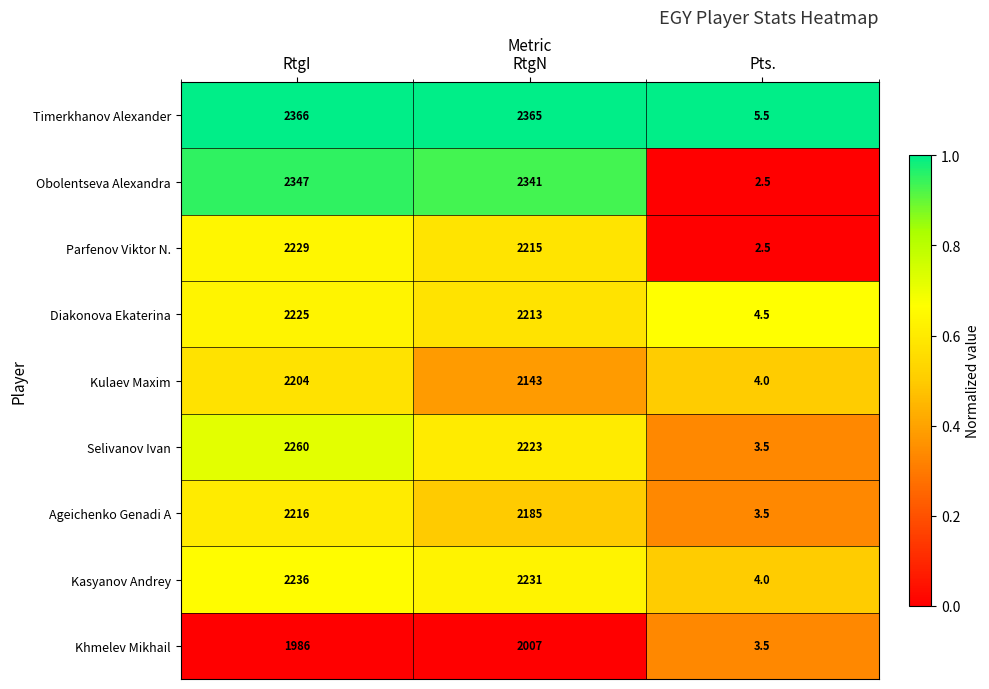

Is it true that Timerkhanov Alexander equals 2366.0 at RtgI?

True